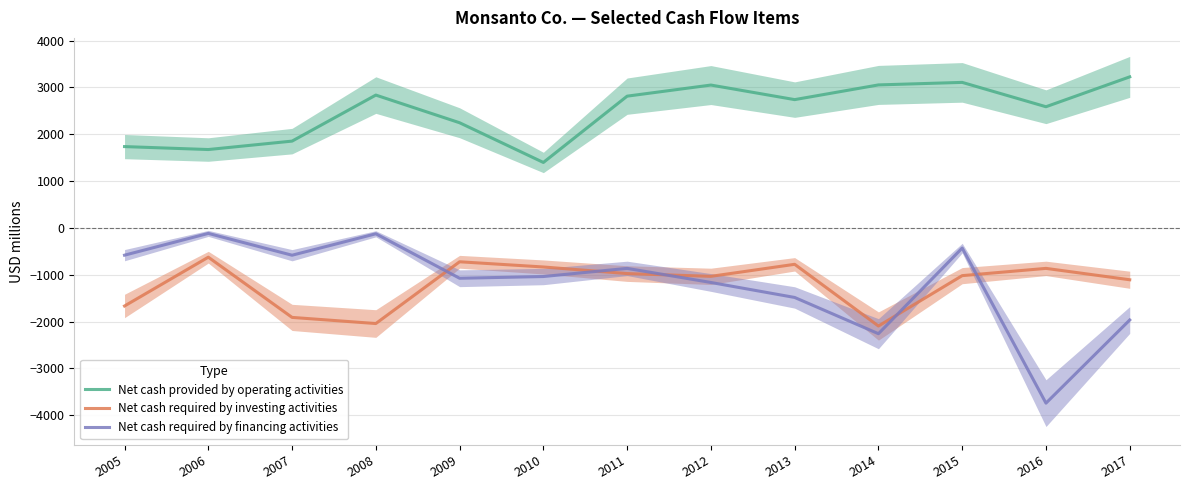

Which label corresponds to the smallest value in the chart?

2016